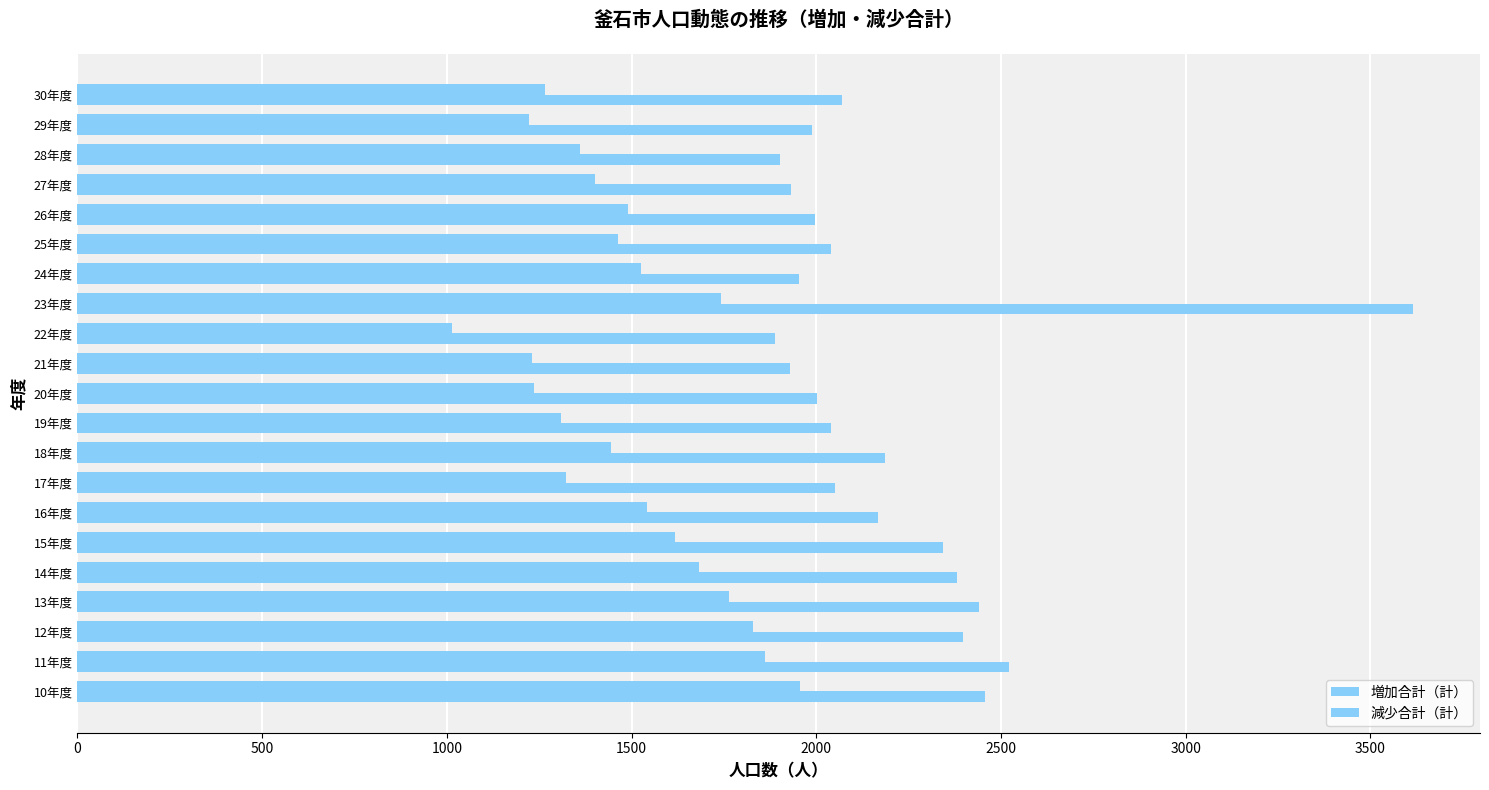

How many values in the 増加合計（計） series are below 1463?

10